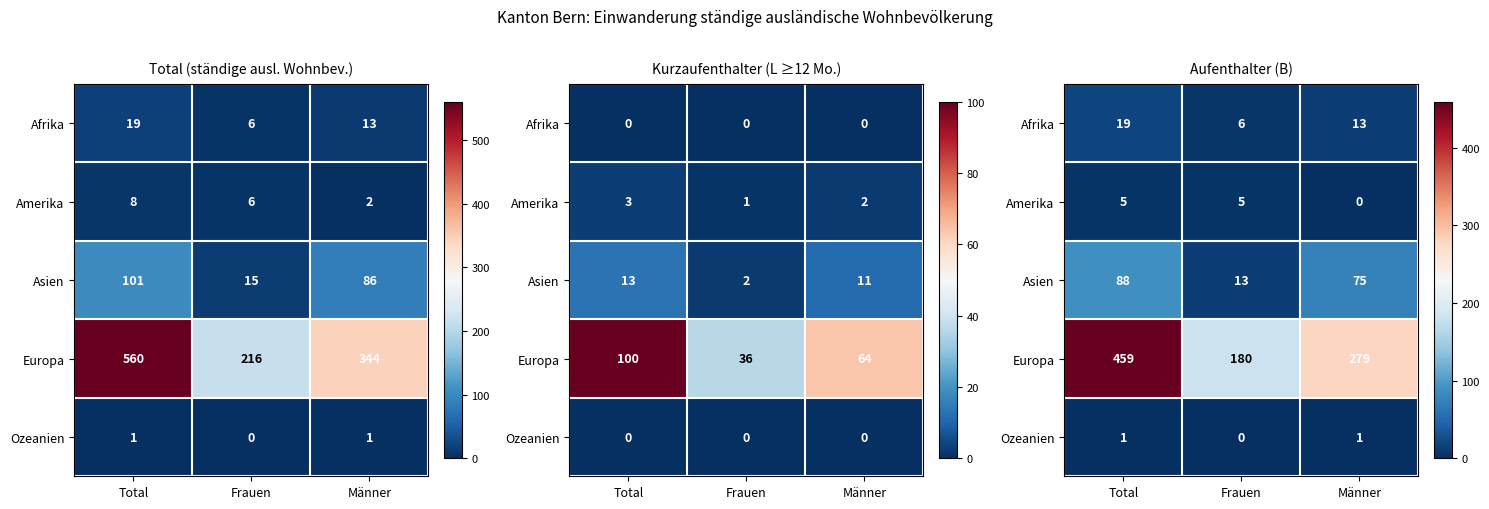

Which series has the largest range (max minus min)?

Europa